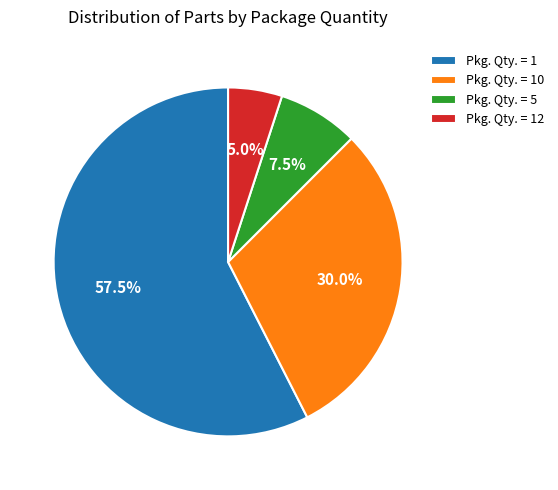

Rank the categories by value from highest to lowest.

Pkg. Qty. = 1, Pkg. Qty. = 10, Pkg. Qty. = 5, Pkg. Qty. = 12